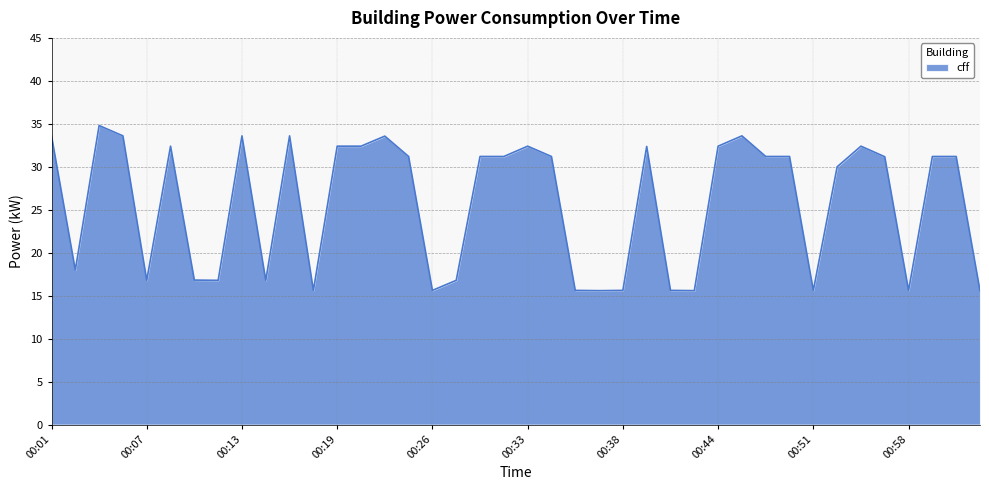

How many lines are shown in the chart?

1